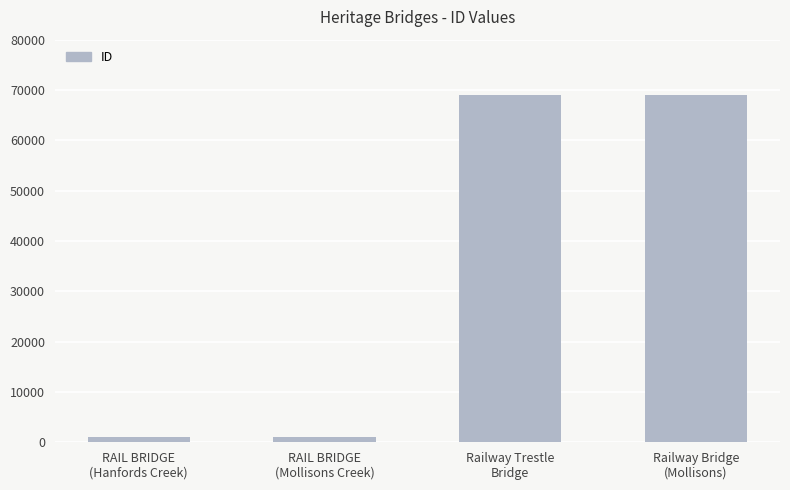

What is the greatest value displayed?

68960